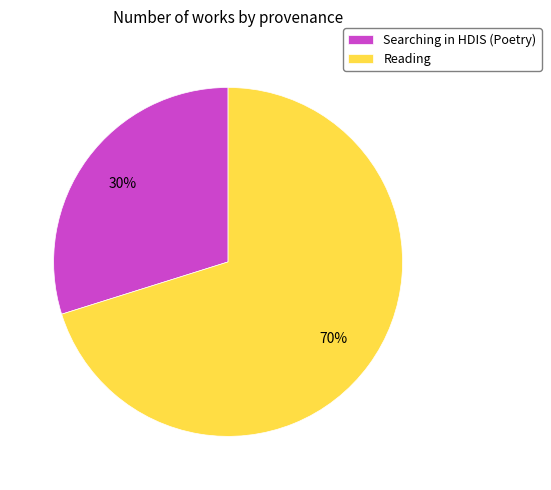

Does Searching in HDIS (Poetry) represent more than half of the total?

No